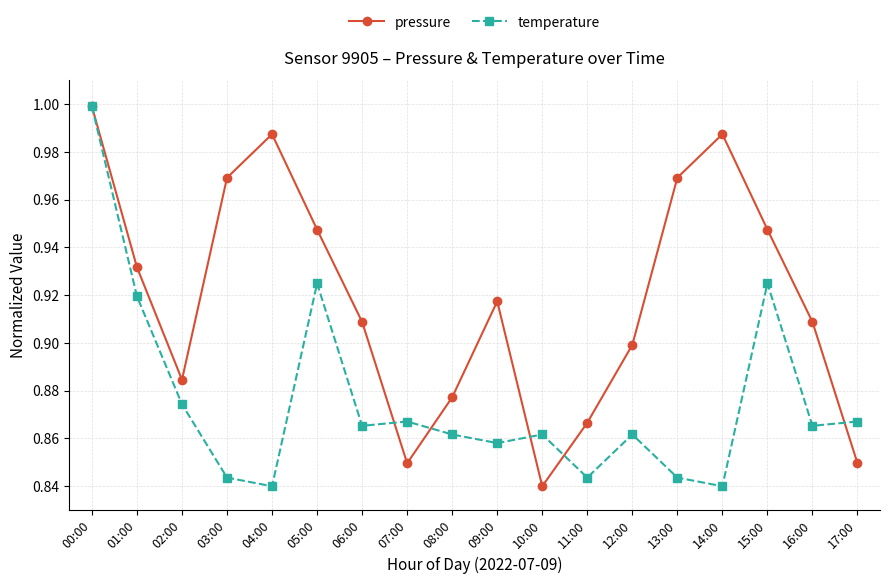

What are all the series names shown in the legend?

pressure, temperature